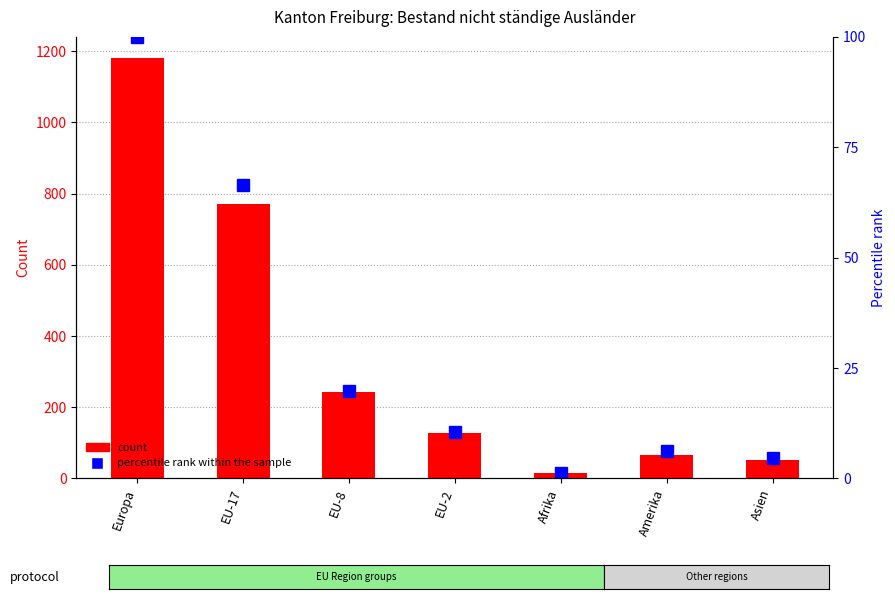

Does the chart contain stacked bars?

No